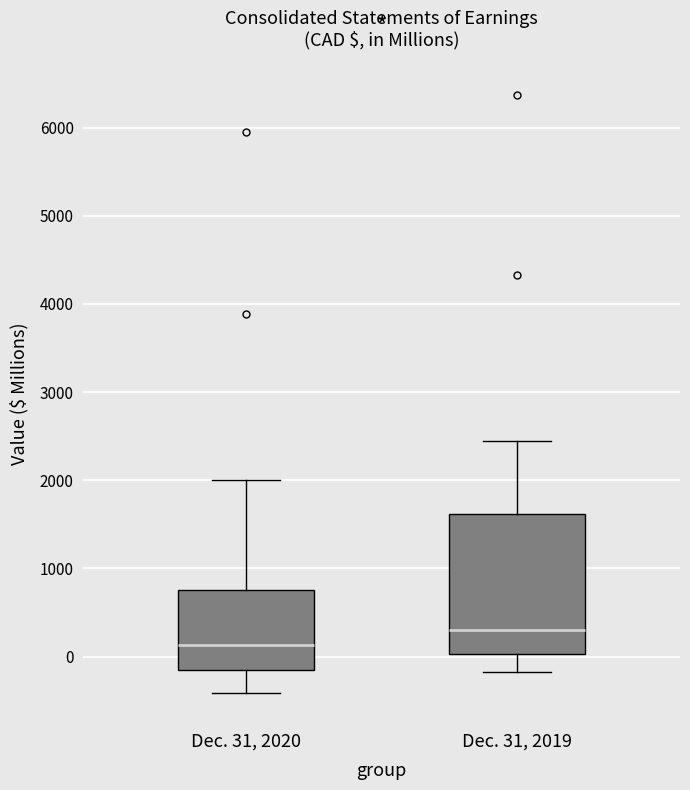

Which box is the tallest, from its lower edge to its upper edge?

Dec. 31, 2019